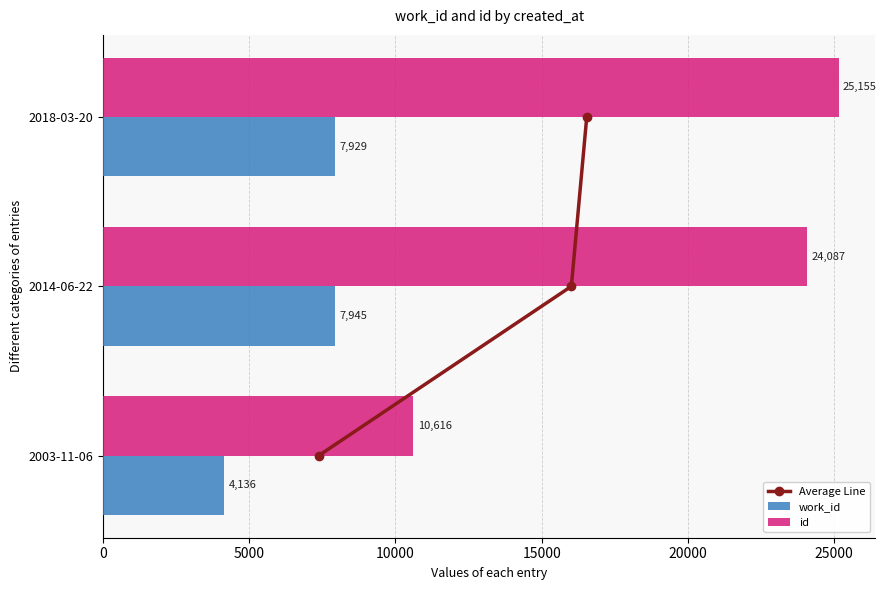

Read the id value at 2014-06-22.

24087